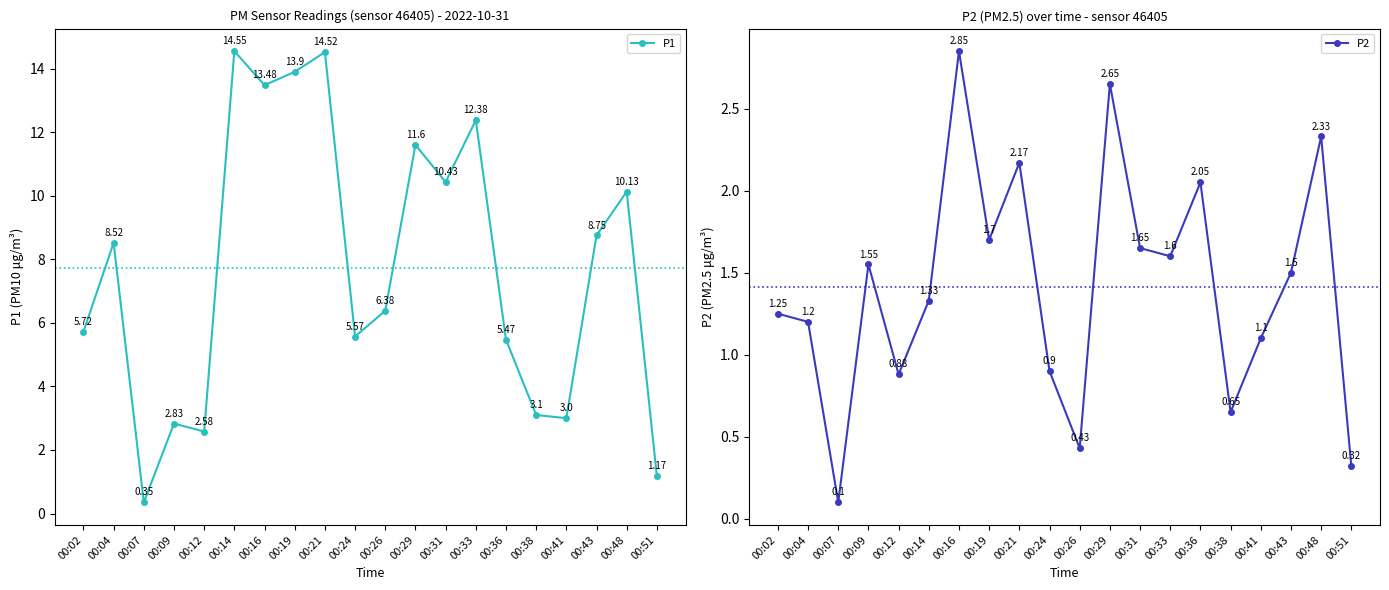

What is the smallest value displayed?

0.1